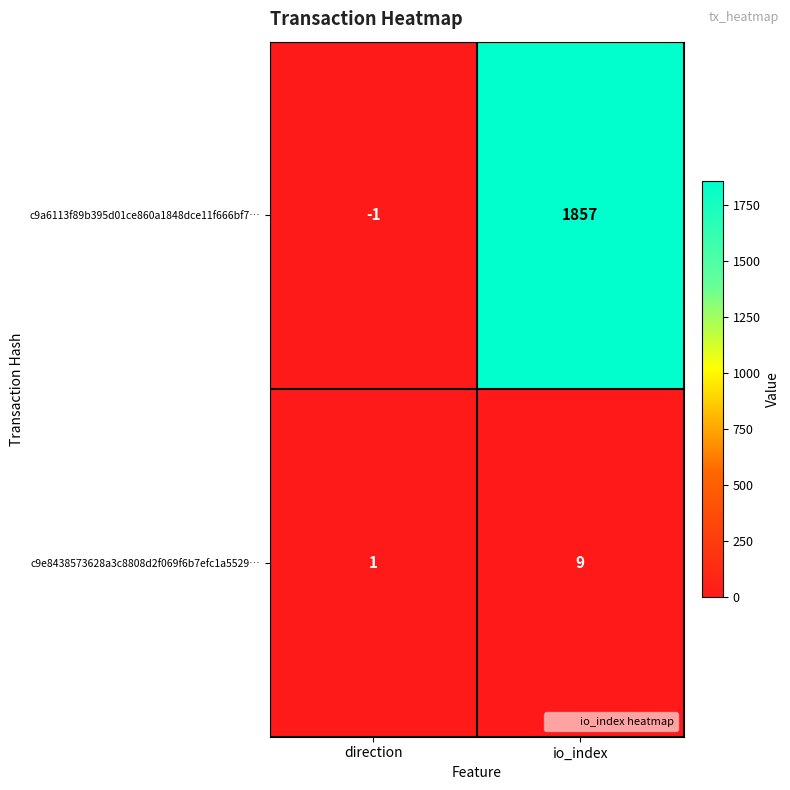

Where is c9e8438573628a3c8808d2f069f6b7efc1a5529… nearest to the value 5?

direction